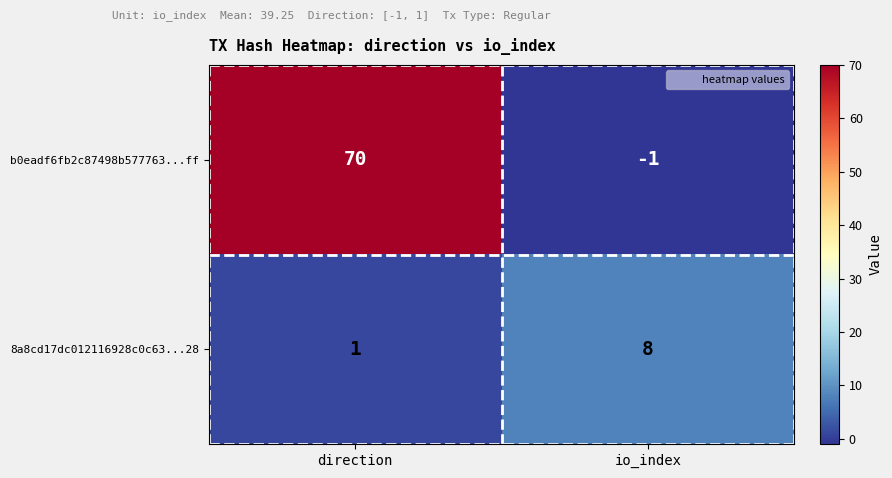

Count the number of categories in the chart.

2